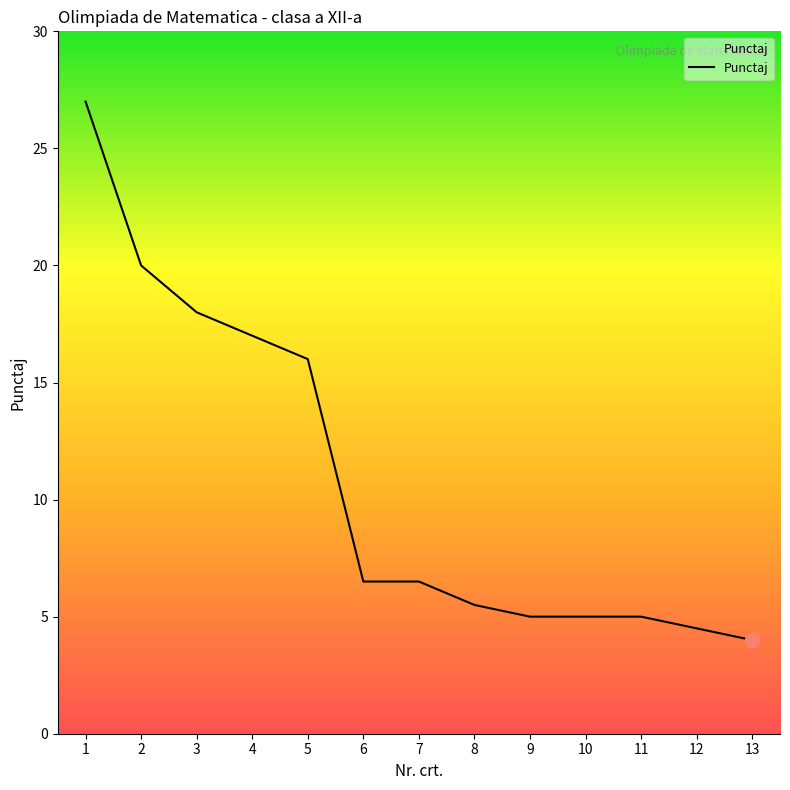

Where does the data first go above 6?

1